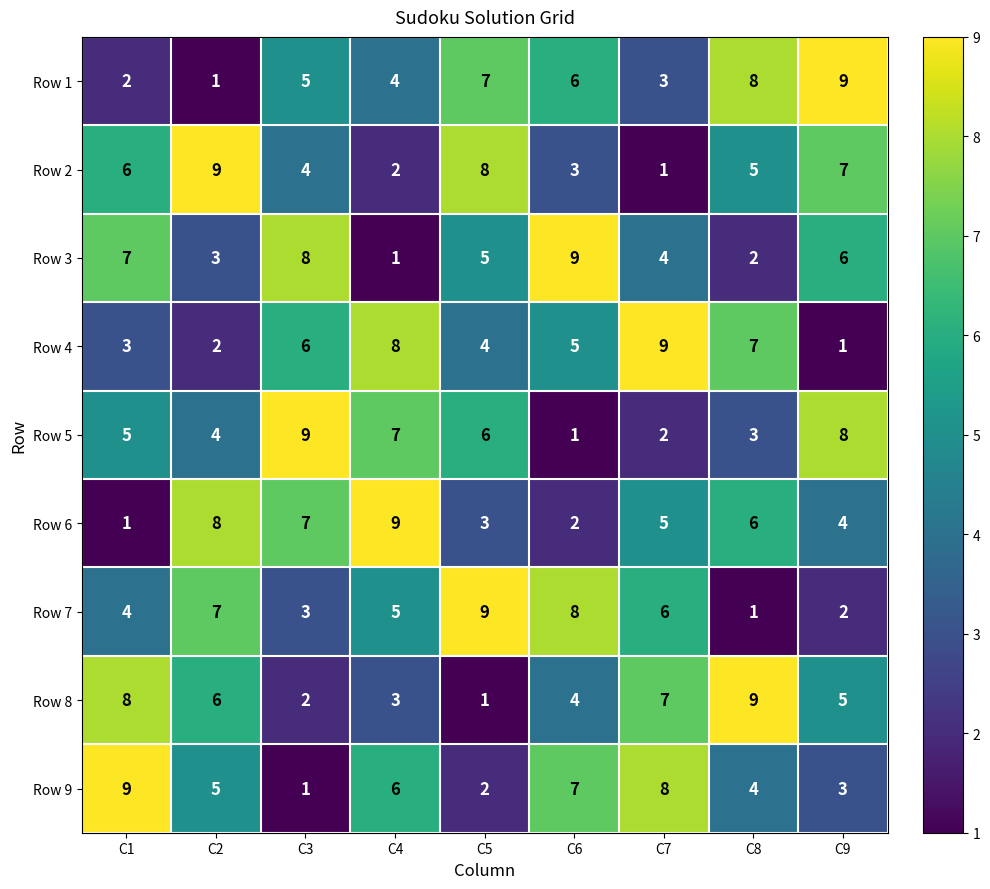

What is the spread (max minus min) of values at C3?

8